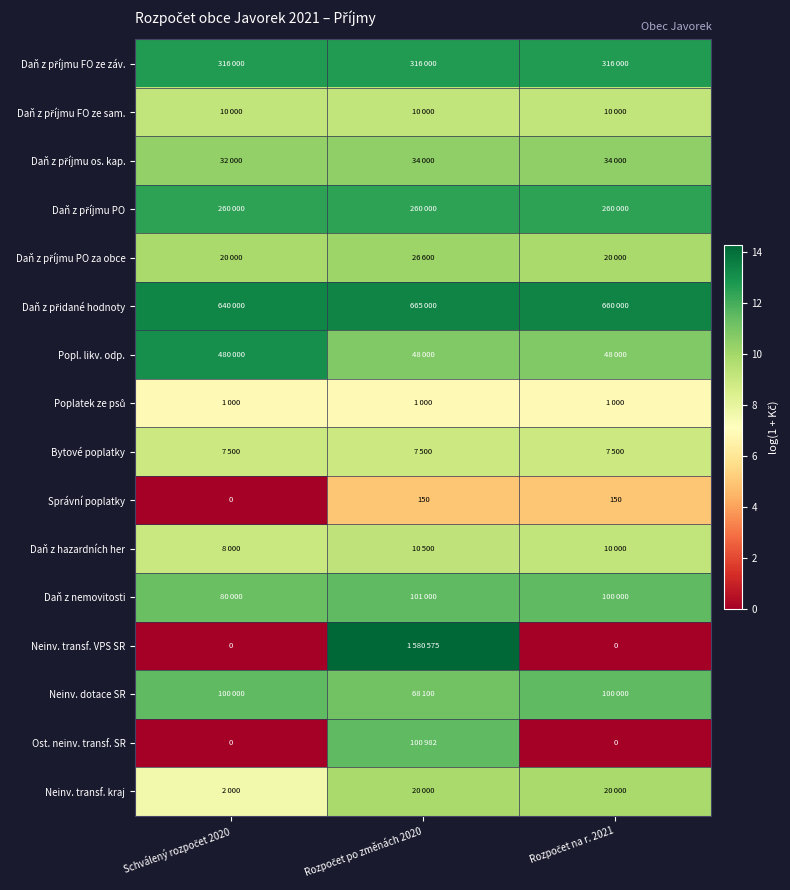

How many positive values does the Správní poplatky series have?

2